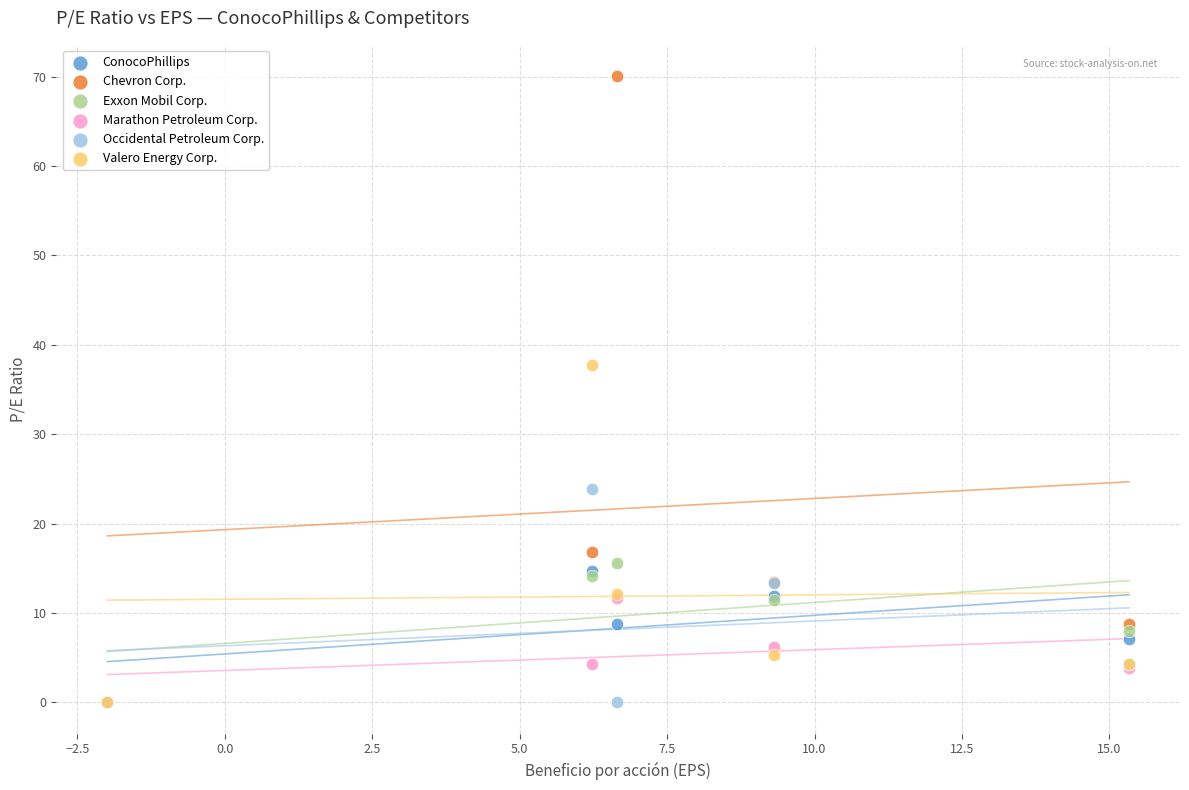

What are all the series names shown in the legend?

ConocoPhillips, Chevron Corp., Exxon Mobil Corp., Marathon Petroleum Corp., Occidental Petroleum Corp., Valero Energy Corp.